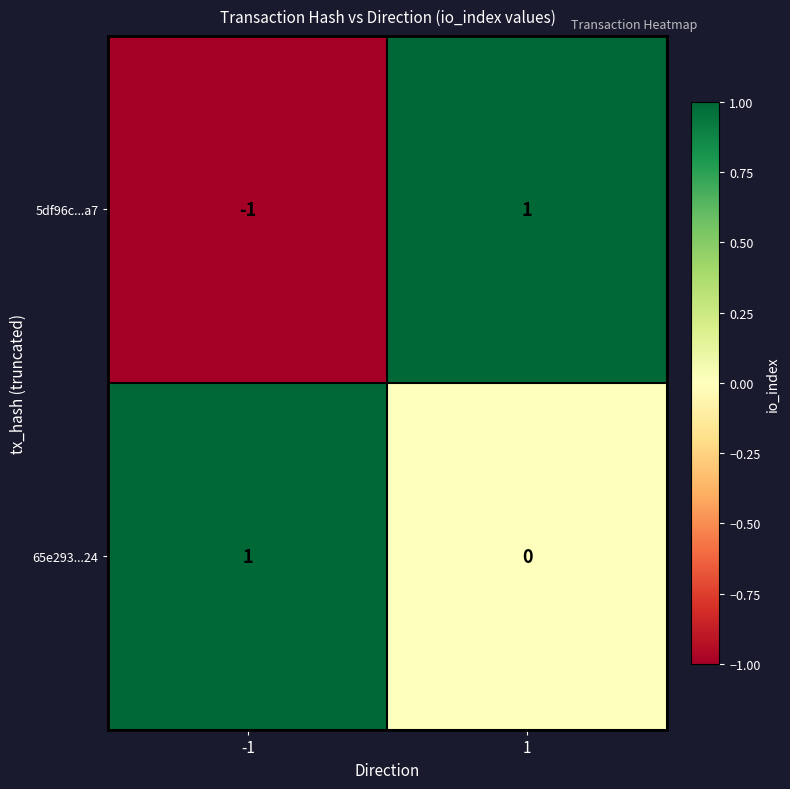

The 65e293...24 series shows 1 at -1. True or false?

True